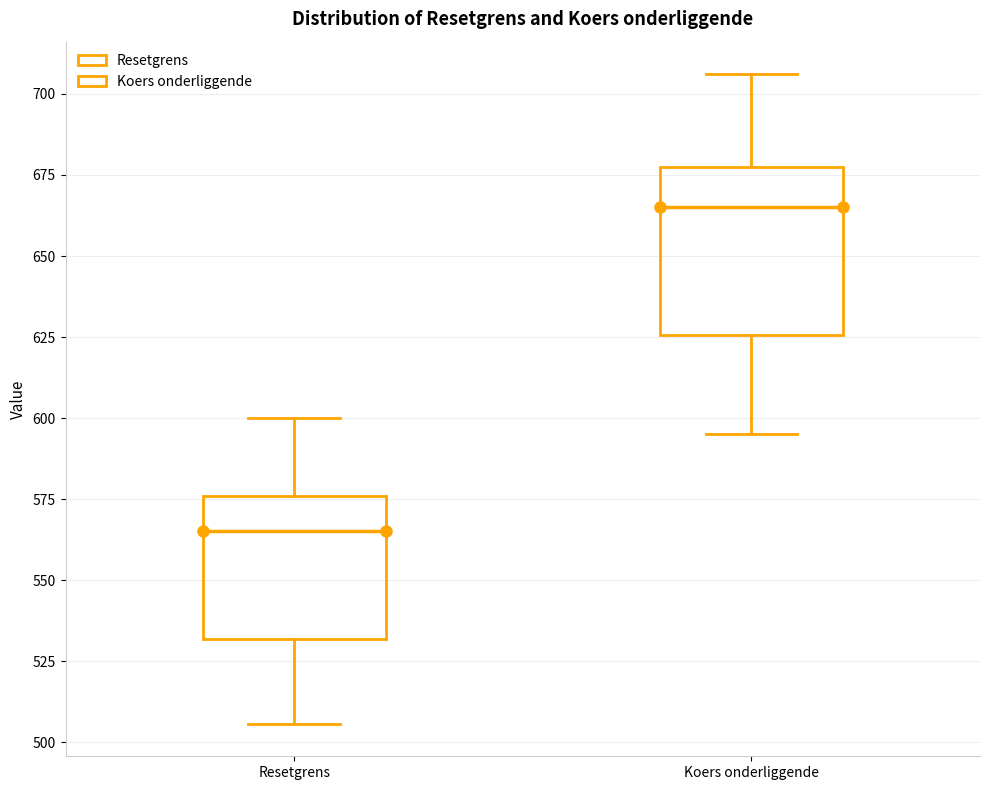

Which box is the tallest, from its lower edge to its upper edge?

Koers onderliggende